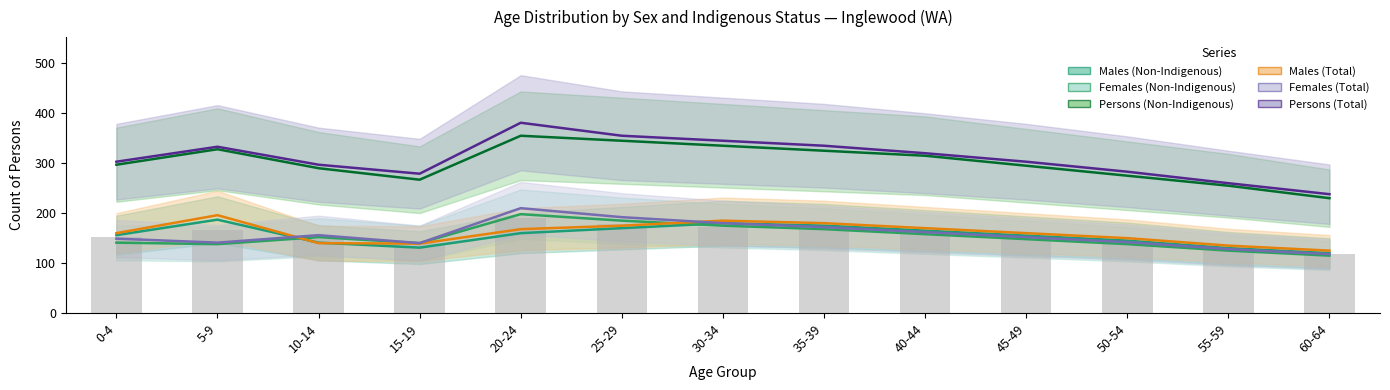

Is it true that Persons (Non-Indigenous) equals 315 at 40-44?

True